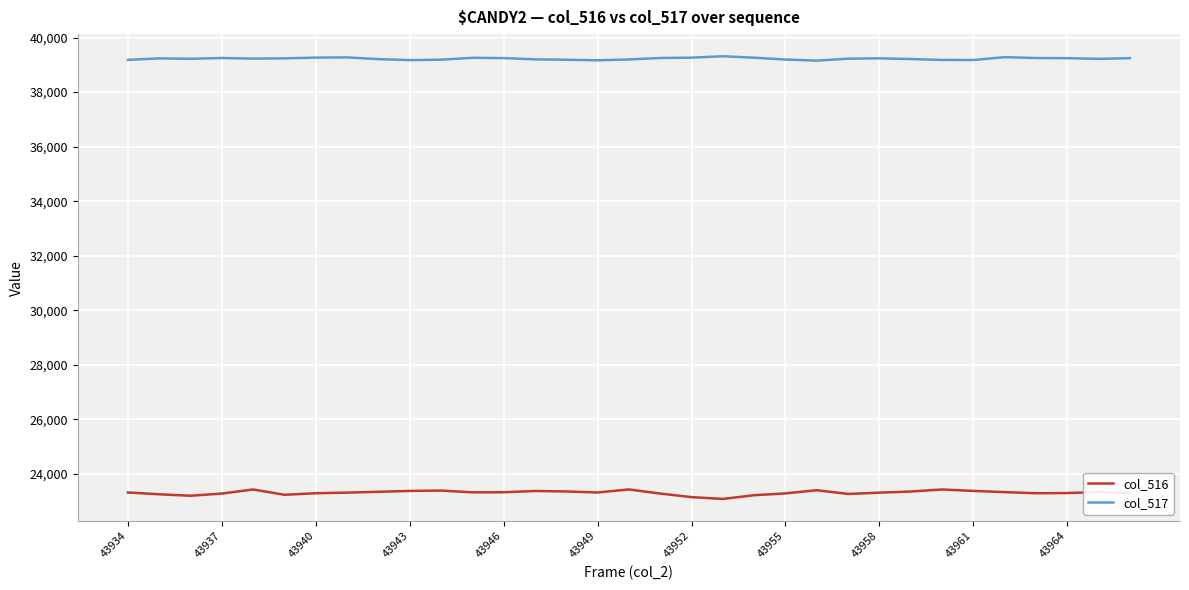

Rank the series by their average value, from lowest to highest.

col_516, col_517